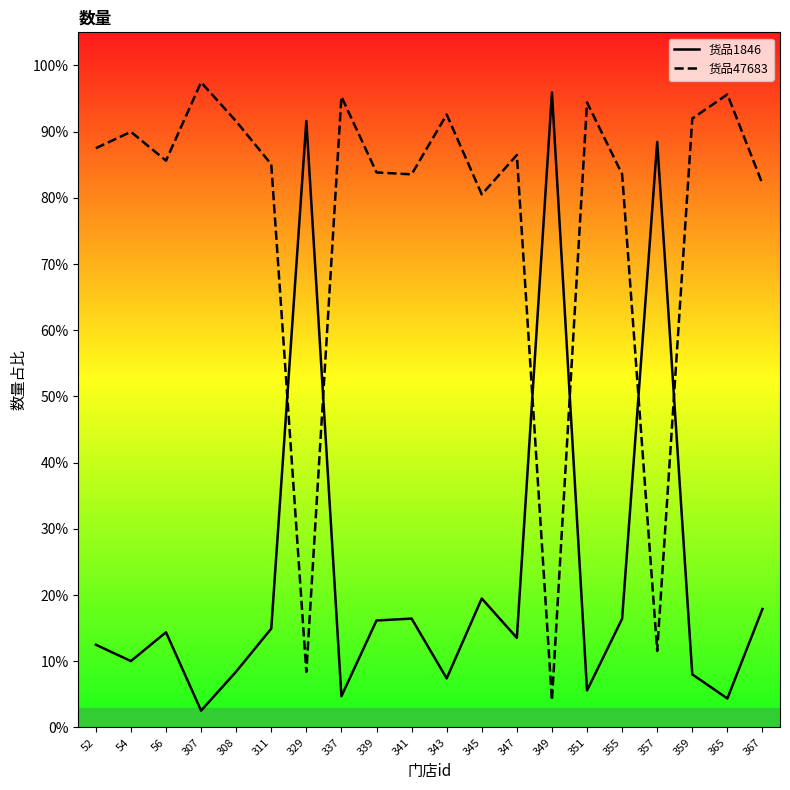

Is the value of 货品1846 at 56 greater than the value of 货品47683 at 357?

Yes